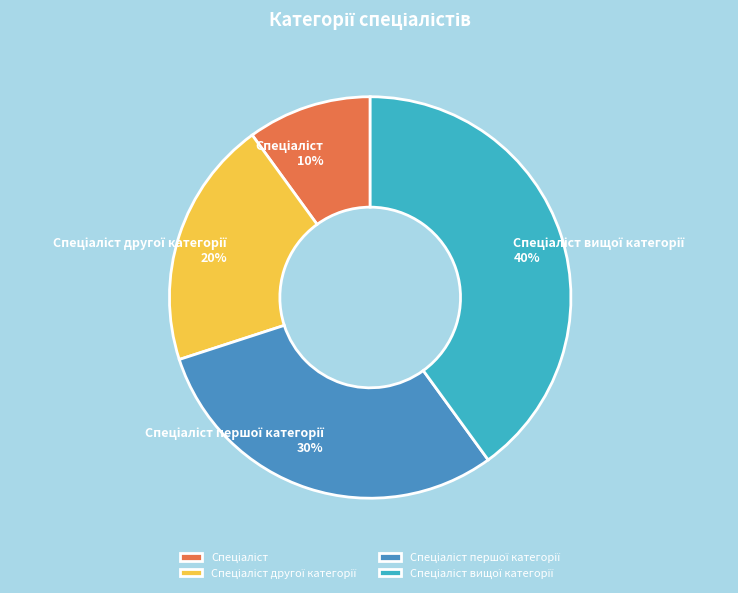

To the nearest percent, what is the difference between the largest and smallest slice percentages?

30%